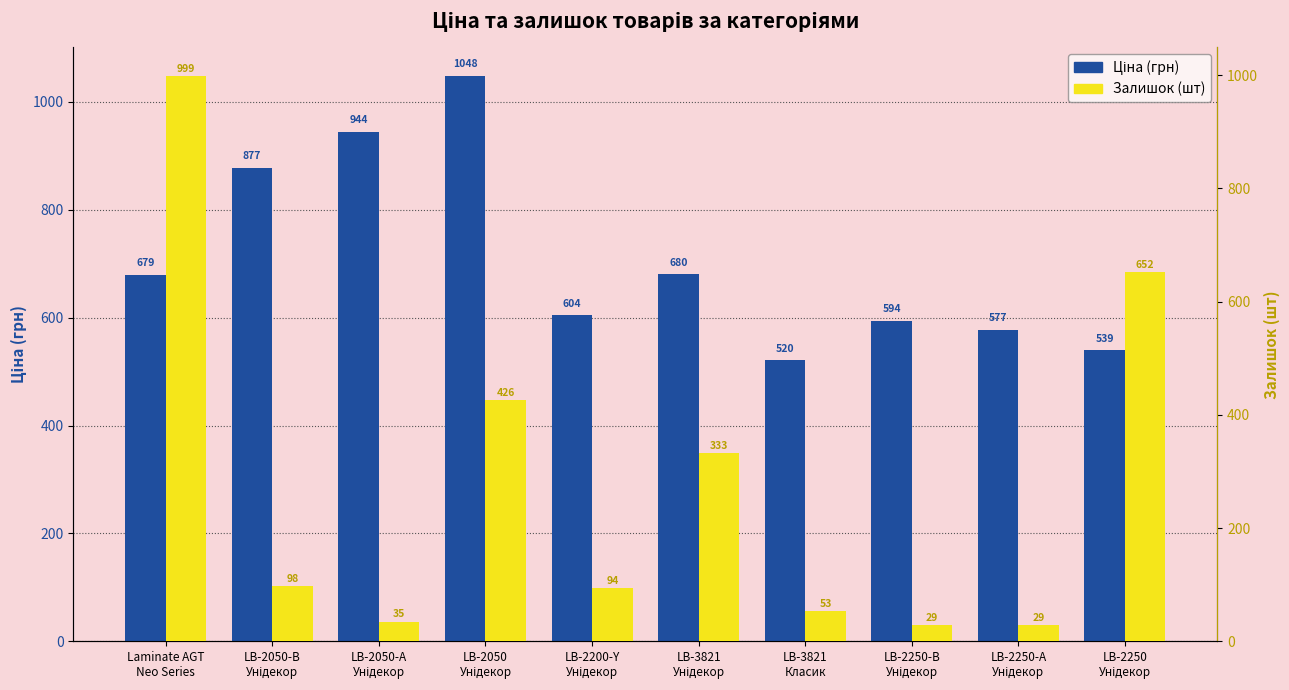

What value does the Залишок (шт) series have at LB-2250-В
Унідекор?

29.0